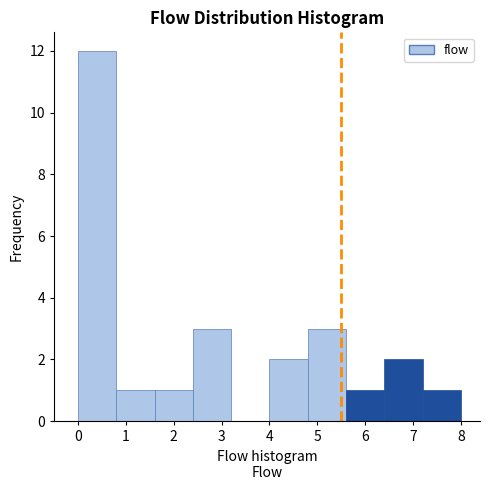

Which range on the x-axis has the tallest bar?

0.0 to 0.8